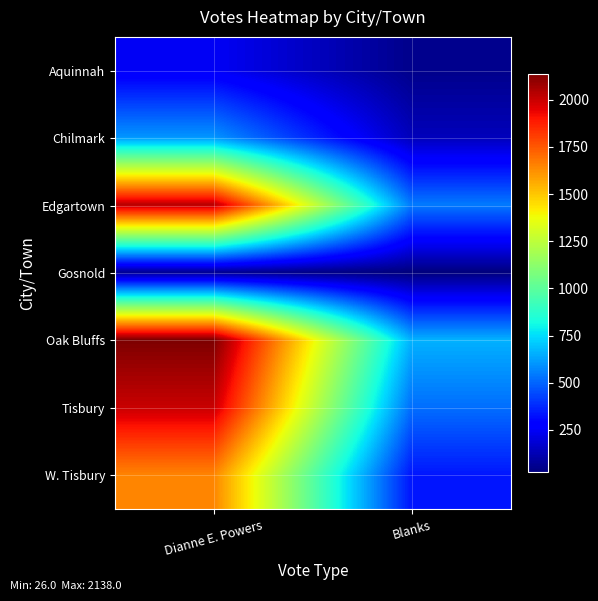

Count the number of data series in this chart.

7